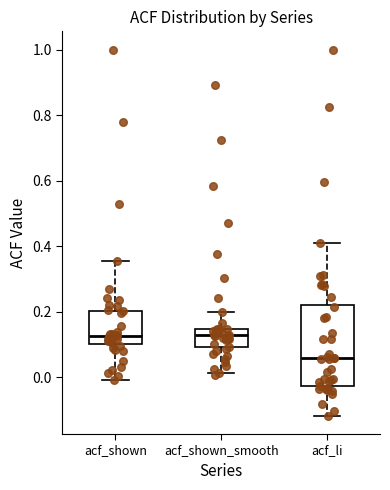

Where does the upper whisker of the box for acf_li end on the y-axis? The values are not printed on the chart, so give them approximately, as read against the axis.

0.40